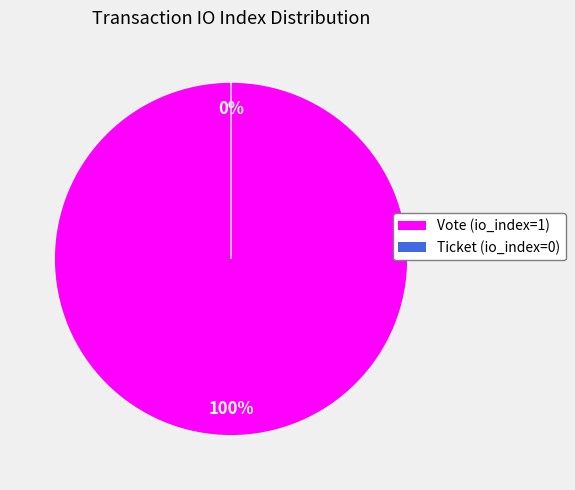

Does Vote (io_index=1) represent more than half of the total?

Yes